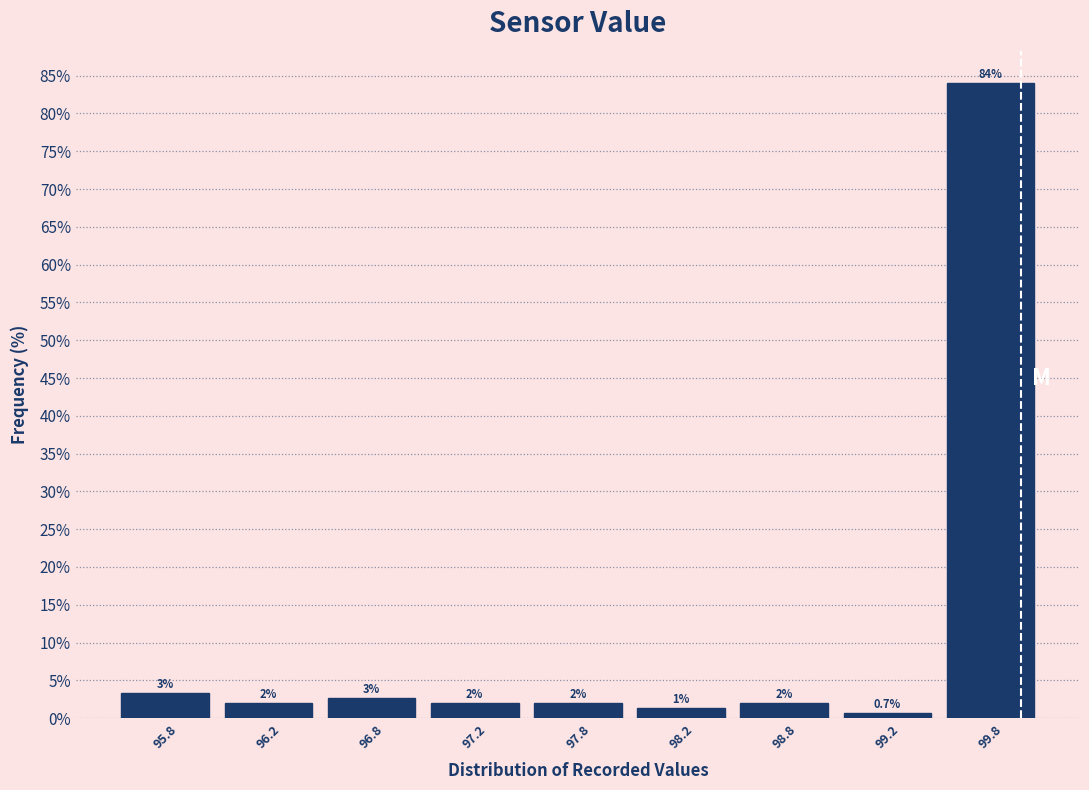

Where is the data nearest to the value 42?

95.8